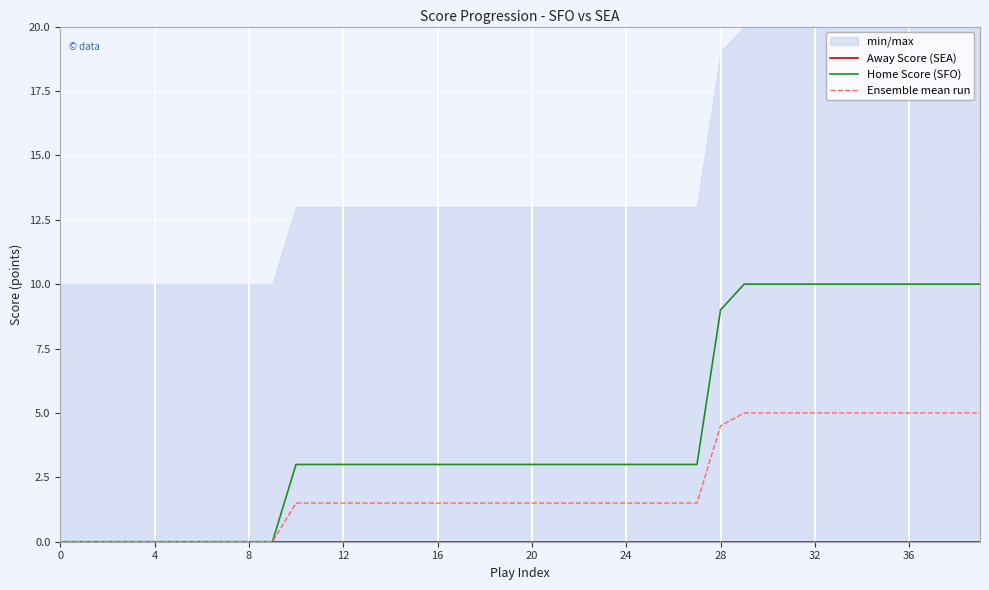

True or false: Away Score (SEA) and Ensemble mean run cross at least once.

False